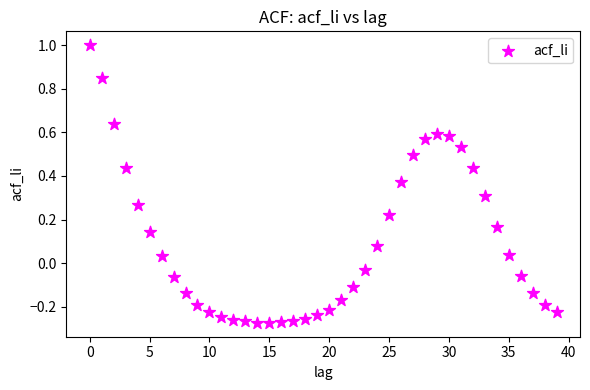

What is the range of Y values (max minus min)?

1.3